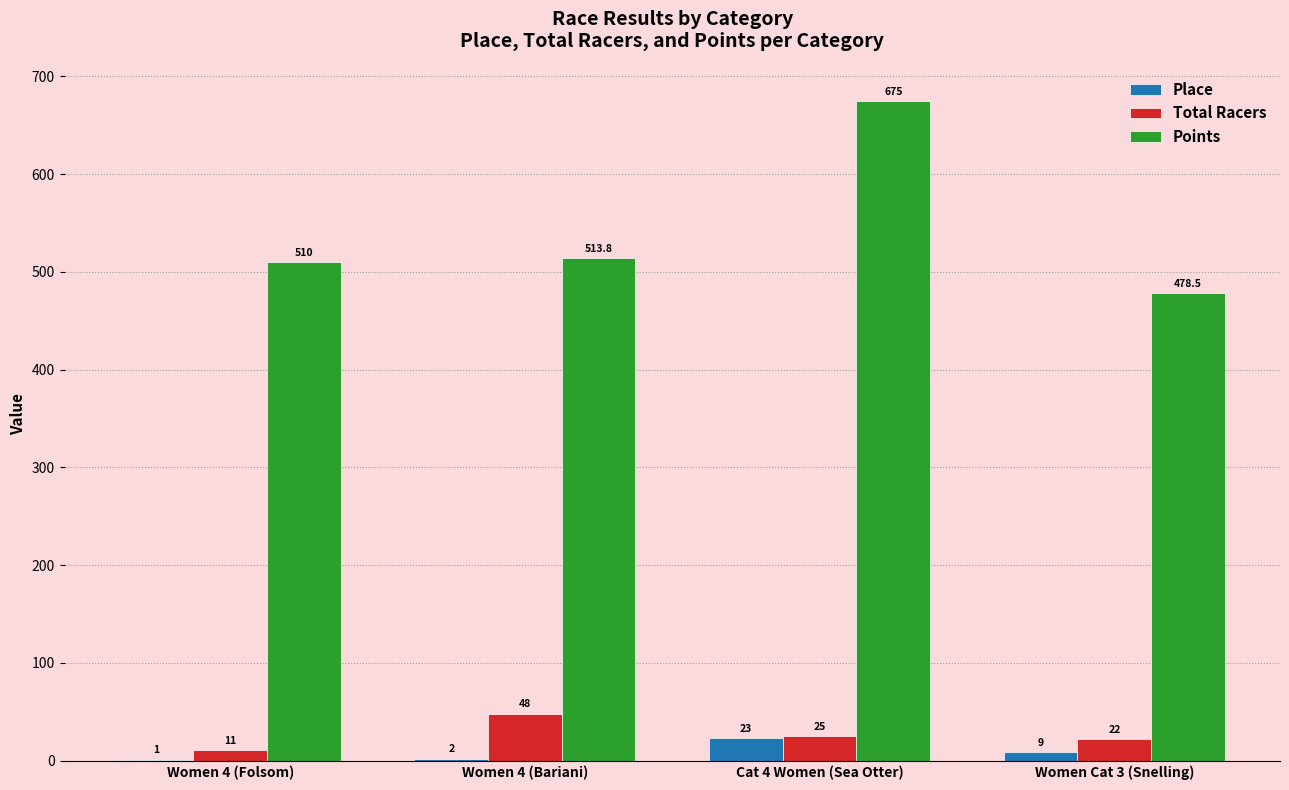

How many groups of bars are there?

4